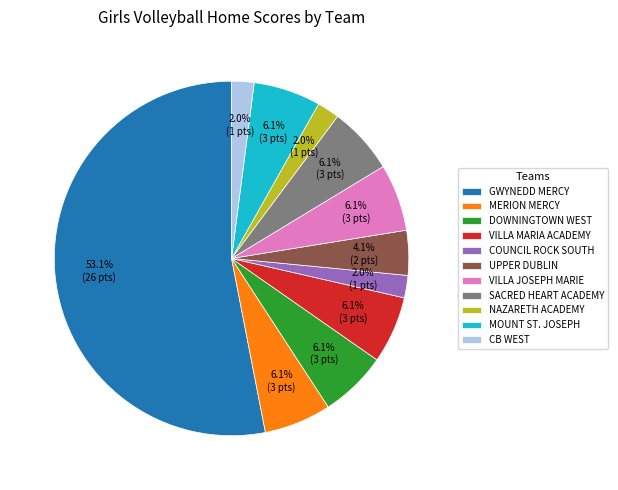

Which slice is the largest?

GWYNEDD MERCY